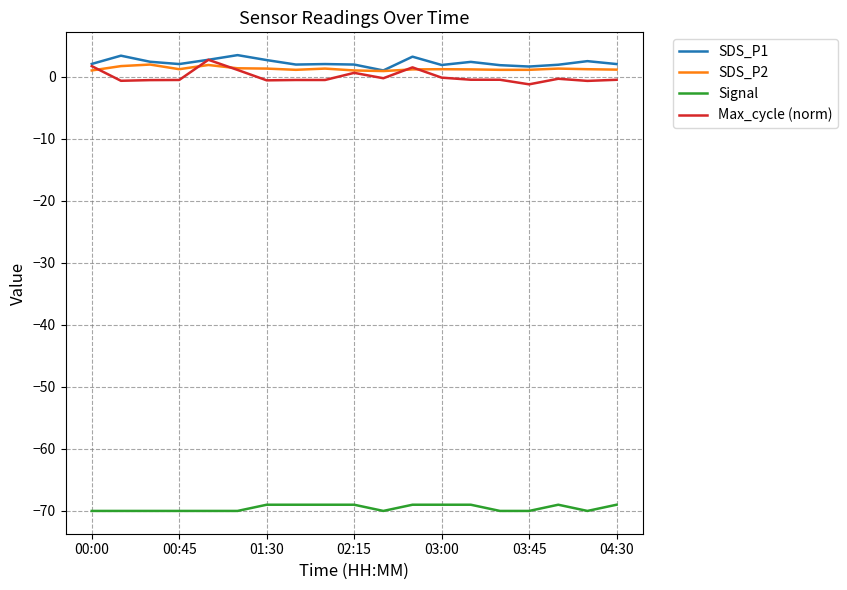

What is the greatest value displayed?

3.5